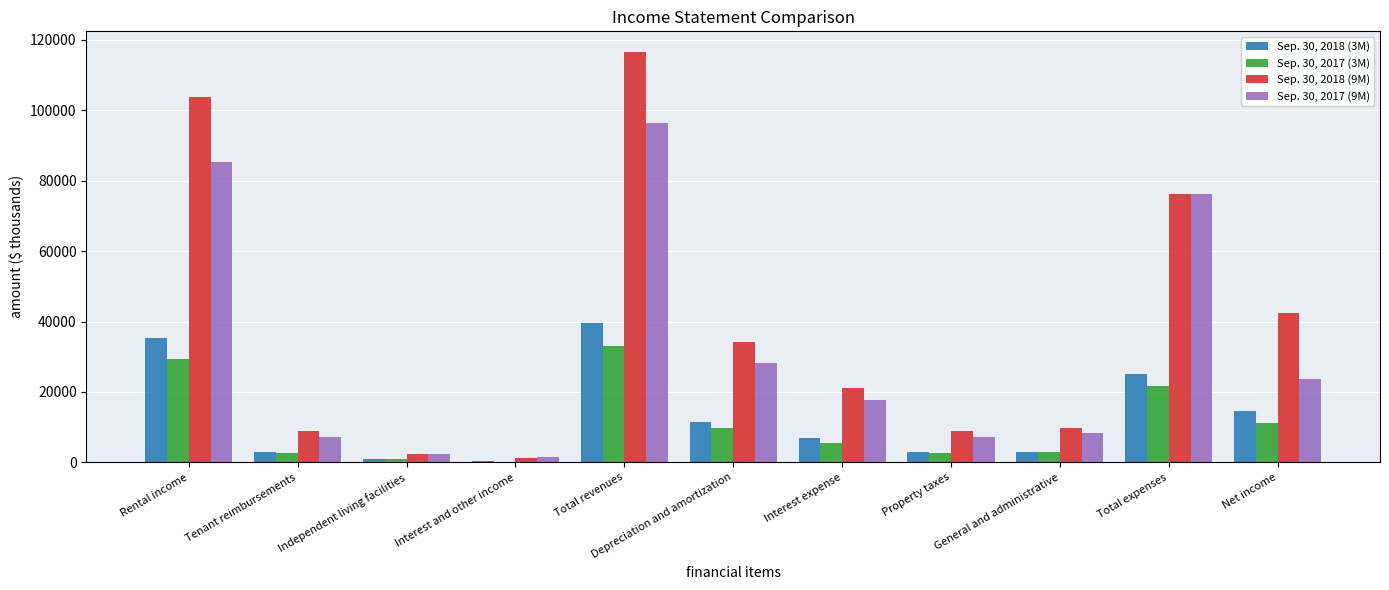

True or false: Sep. 30, 2018 (9M) has a value of 13196 at Property taxes.

False